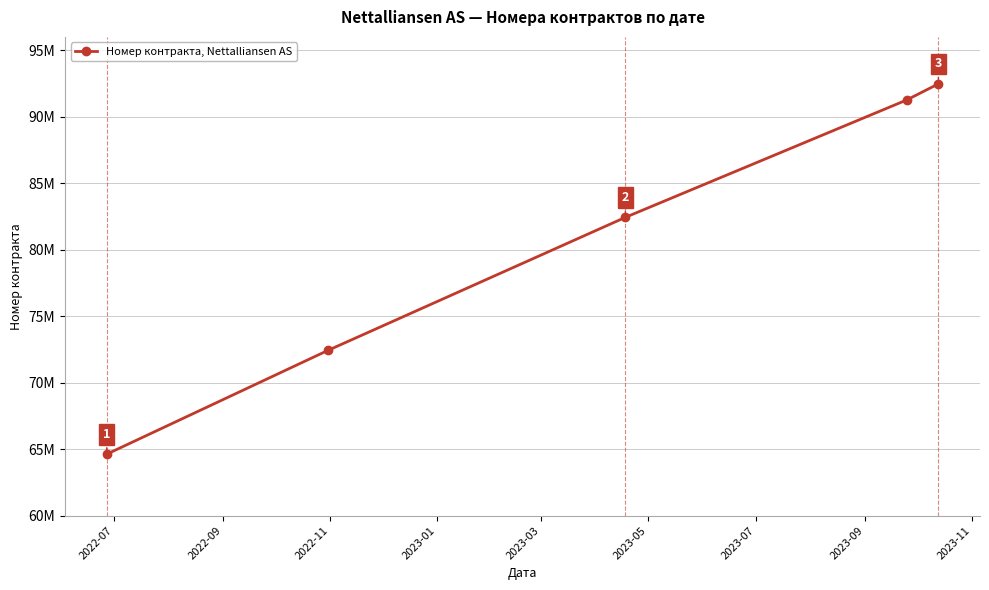

What is the greatest value displayed?

92468722